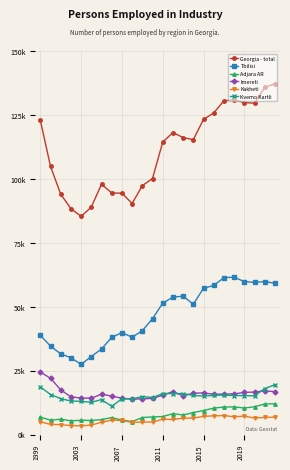

What are all the series names shown in the legend?

Georgia - total, Tbilisi, Adjara AR, Imereti, Kakheti, Kvemo Kartli